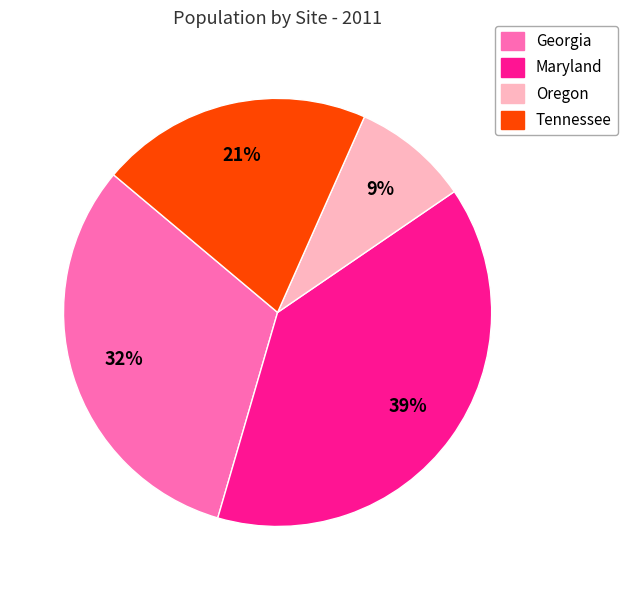

To the nearest percent, what percentage of the pie is Tennessee?

21%